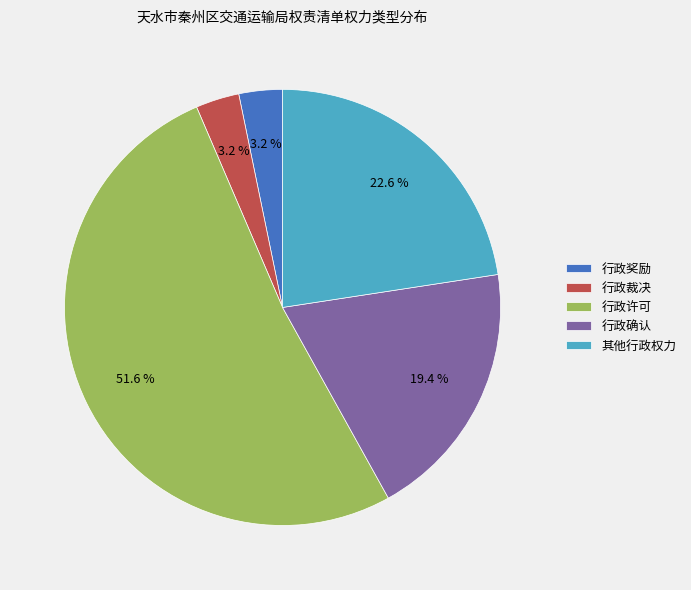

Which slice is the largest?

行政许可